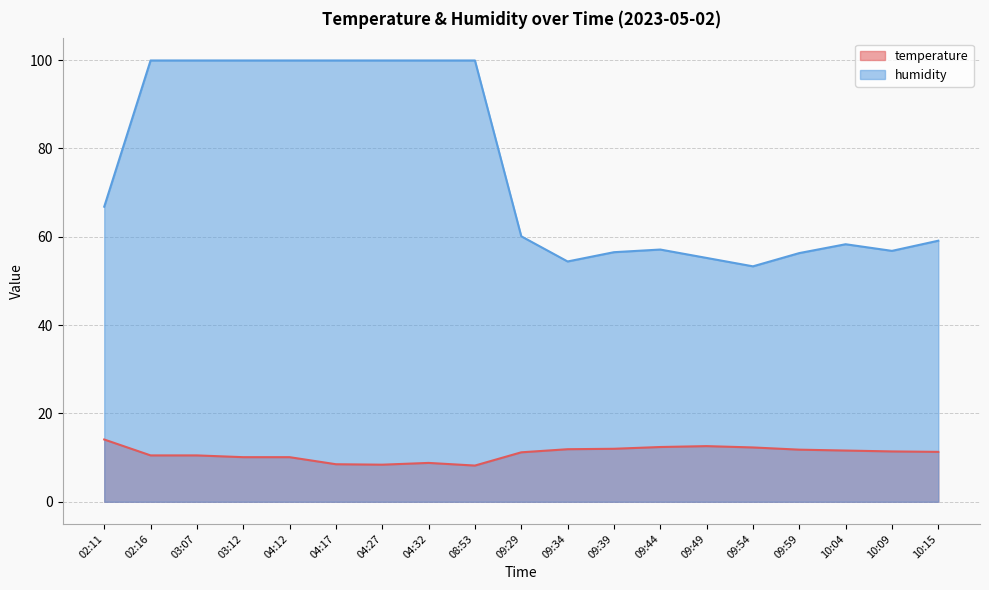

True or false: temperature and humidity intersect in this chart.

False